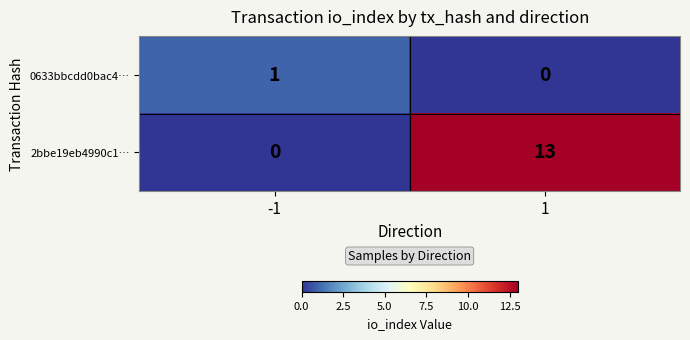

Which series has the largest range (max minus min)?

2bbe19eb4990c1…